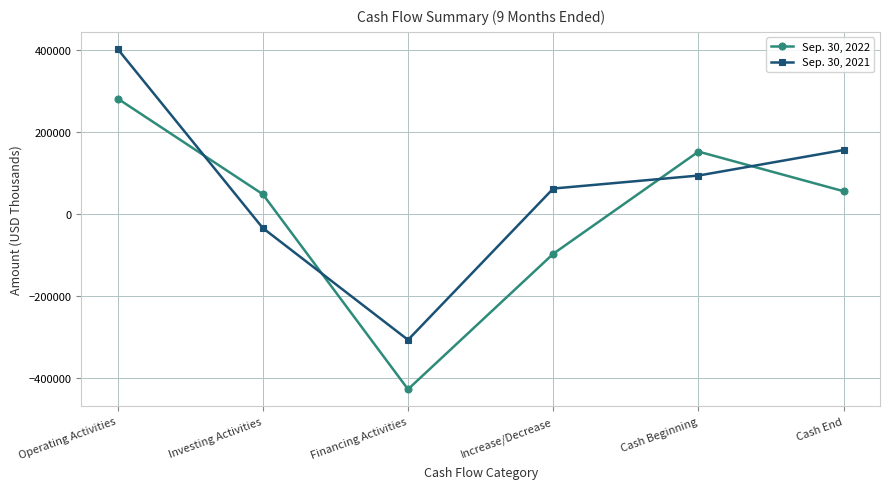

What is the approximate value of Sep. 30, 2021 at Financing Activities, to the nearest 10?

-306890